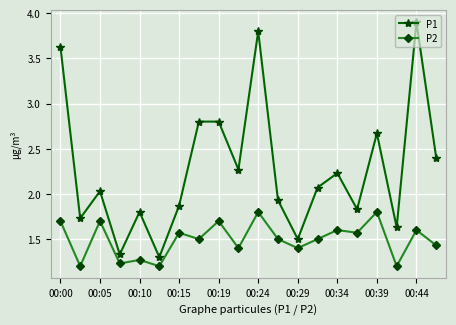

How many lines are shown in the chart?

2